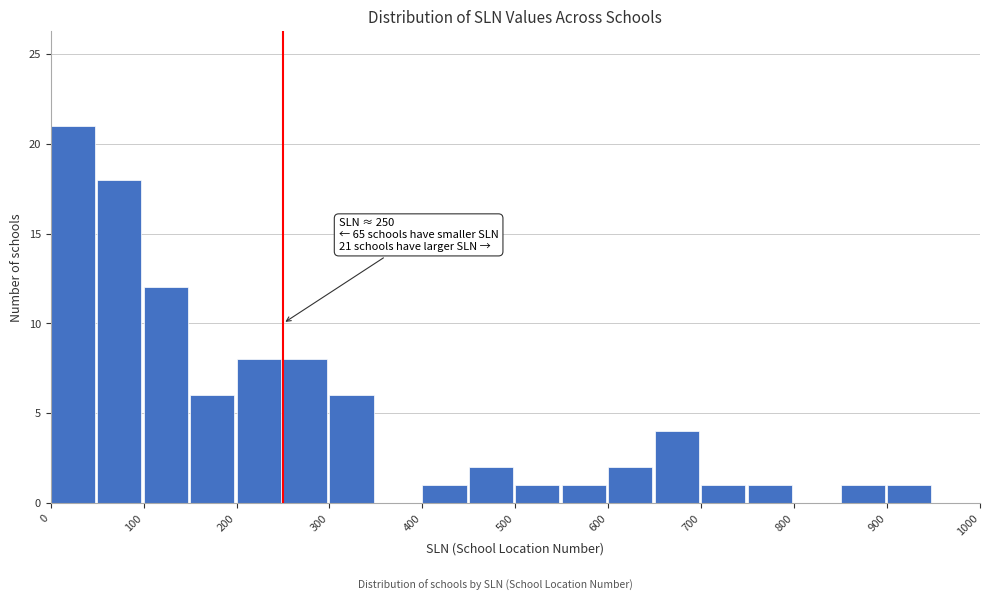

Which range on the x-axis has the tallest bar?

0 to 50